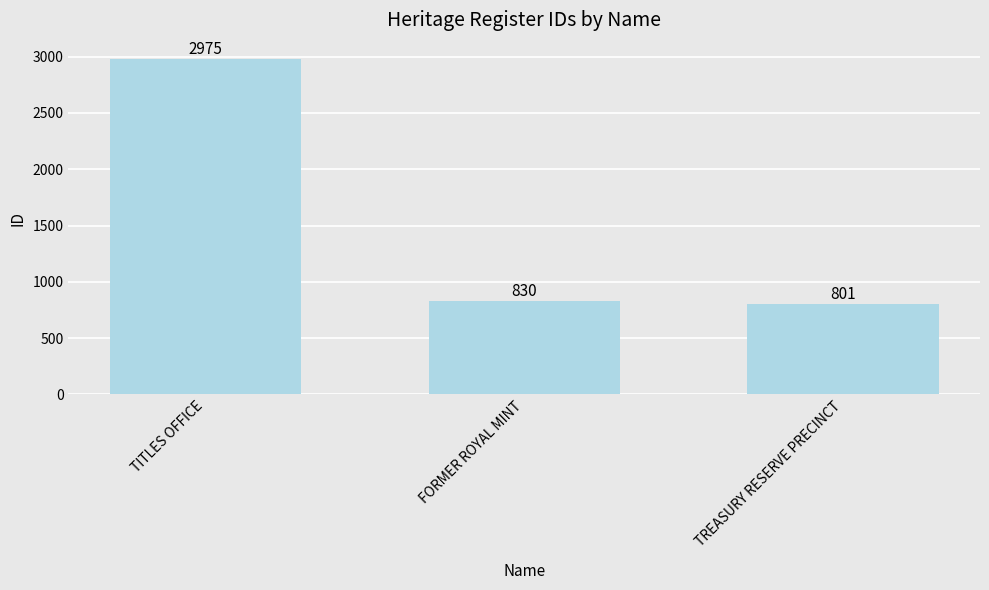

Approximately how many times larger is the value at FORMER ROYAL MINT compared to TREASURY RESERVE PRECINCT?

1.0